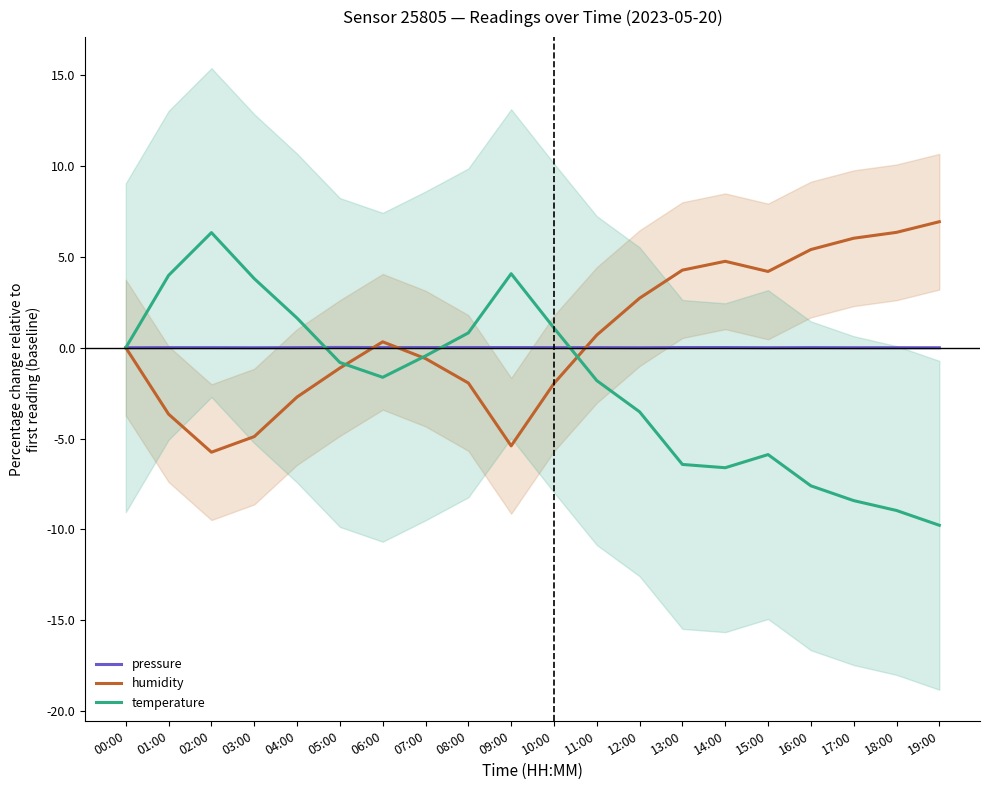

Which series has the largest range (max minus min)?

temperature